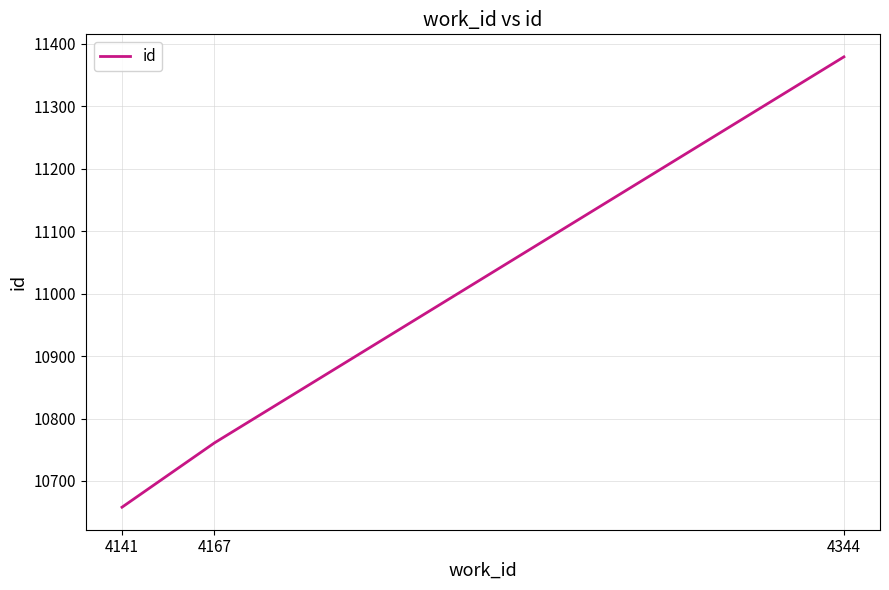

How many values are below 10761?

1